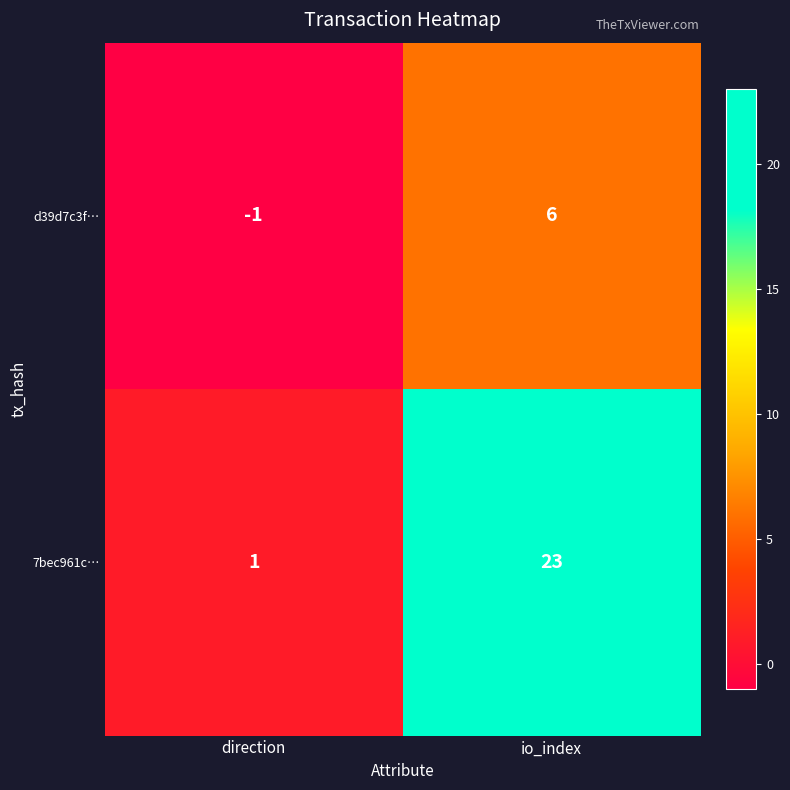

Reading left to right, extract all data points from this chart.

d39d7c3f…: direction=-1	io_index=6
7bec961c…: direction=1	io_index=23